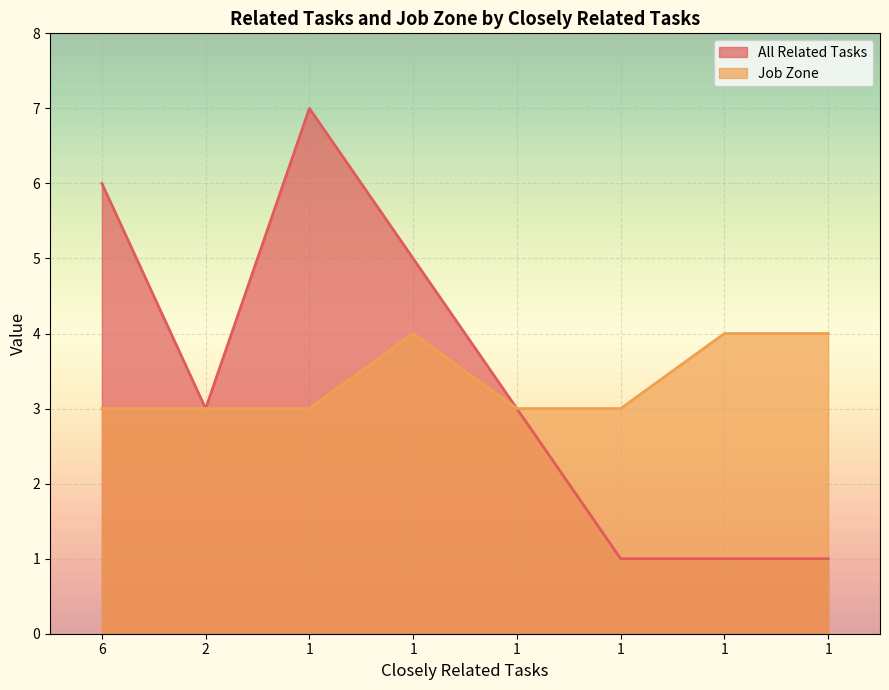

What value does the Job Zone series have at 1?

4